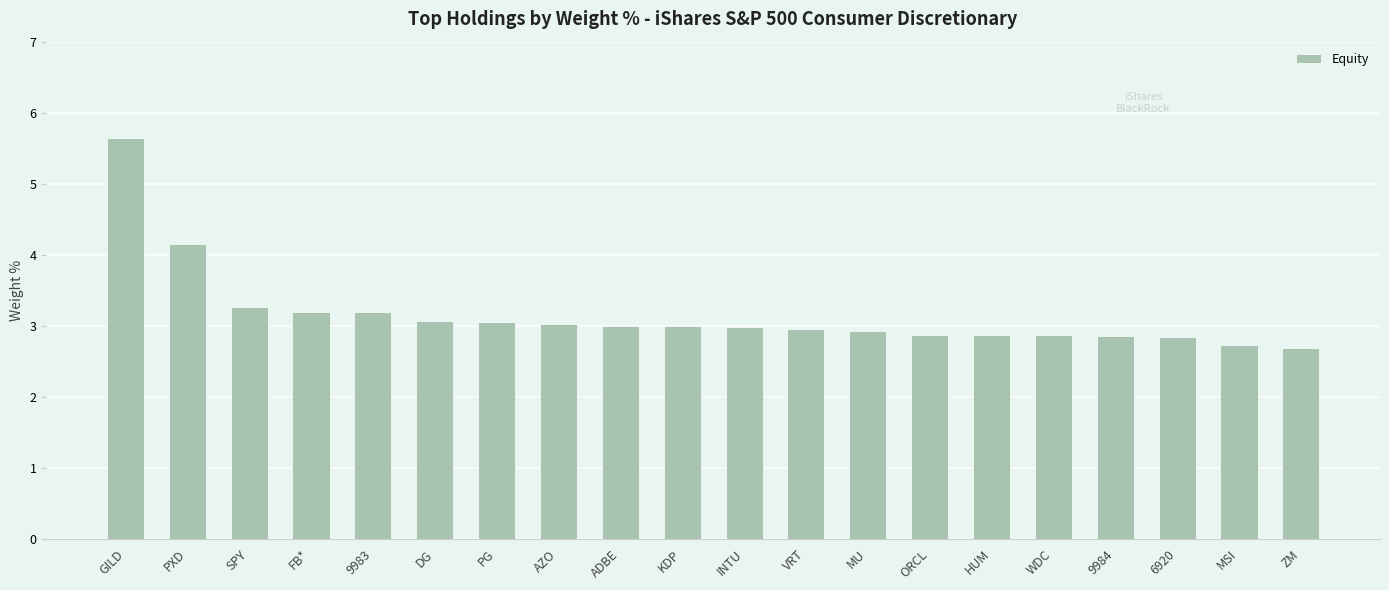

At which label is the value closest to 4?

PXD